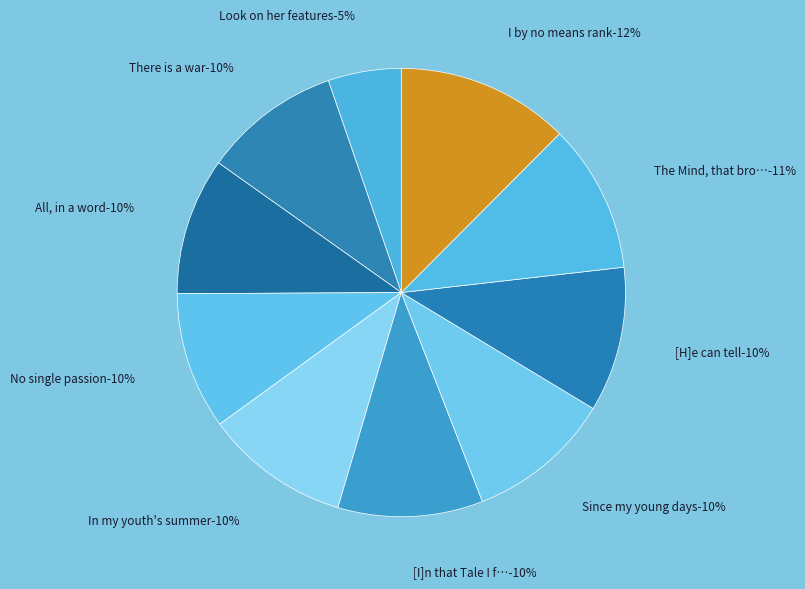

Is it true that No single passion is 10% of the pie?

True